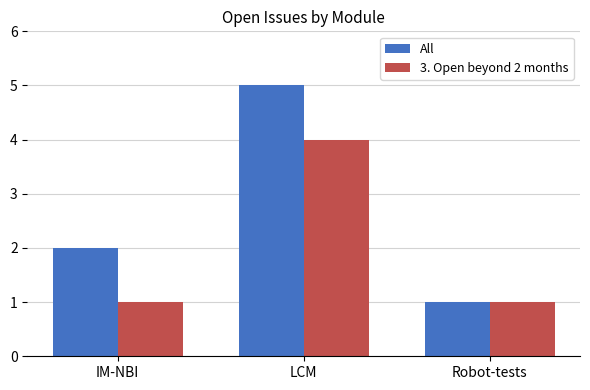

How many series are shown in this chart?

2